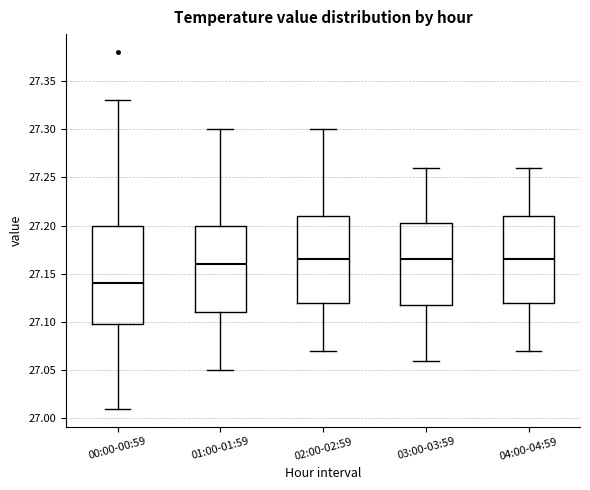

Reading left to right, read every box against the y-axis: the position of its median line, the range the box covers, and the ends of its whiskers. The values are not printed on the chart, so give them approximately, as read against the axis.

00:00-00:59: median 27.140, box 27.100 to 27.200, whiskers 27.010 to 27.330
01:00-01:59: median 27.160, box 27.110 to 27.200, whiskers 27.050 to 27.300
02:00-02:59: median 27.165, box 27.120 to 27.210, whiskers 27.070 to 27.300
03:00-03:59: median 27.165, box 27.120 to 27.205, whiskers 27.060 to 27.260
04:00-04:59: median 27.165, box 27.120 to 27.210, whiskers 27.070 to 27.260